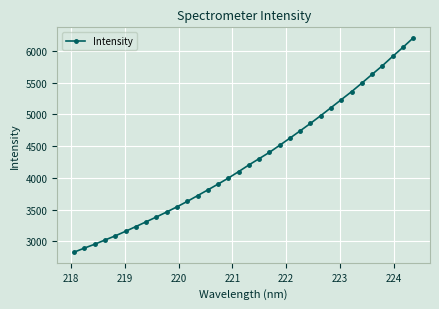

How many lines are shown in the chart?

1